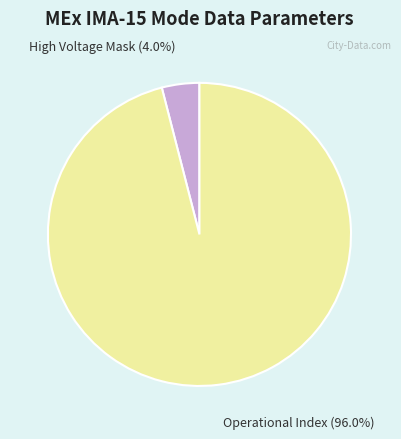

Does any single category account for the majority?

Yes